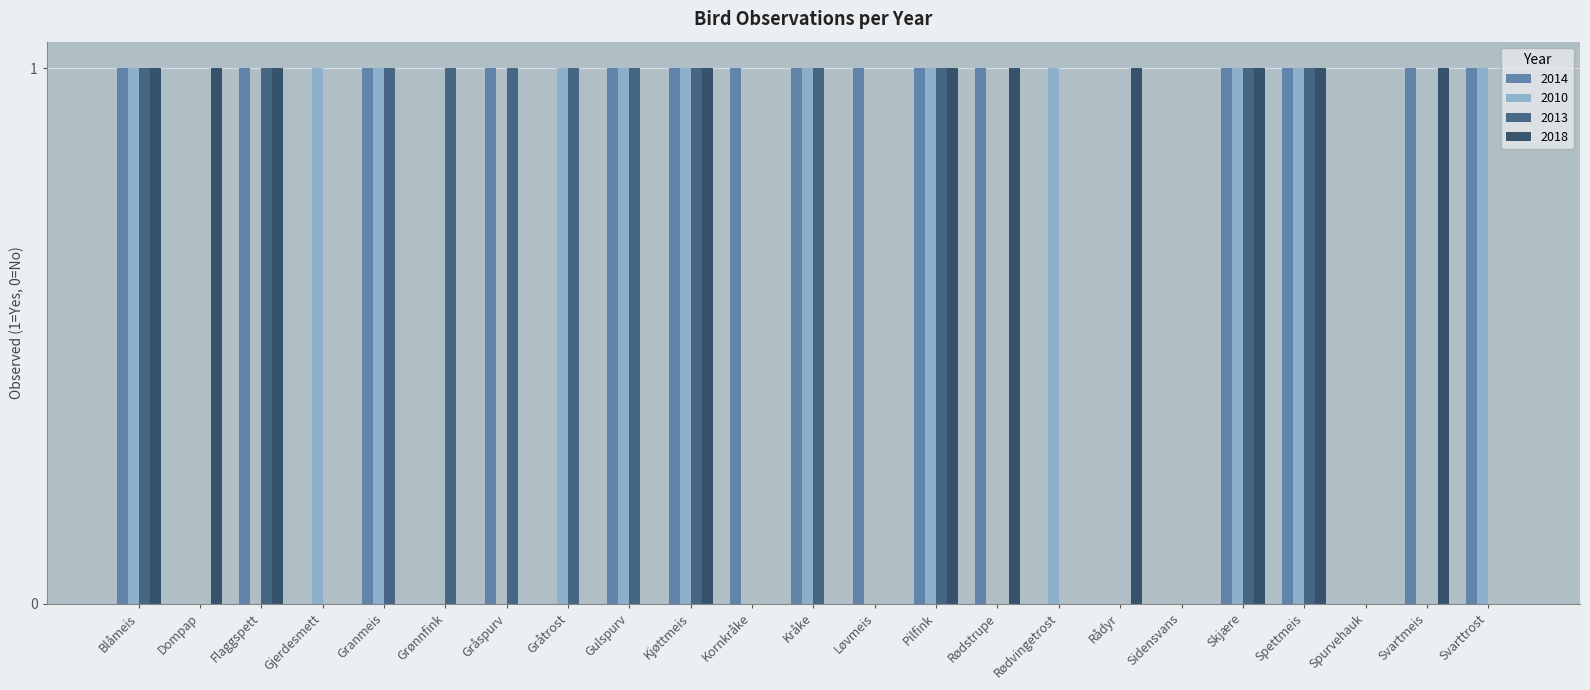

What is the greatest value displayed?

1